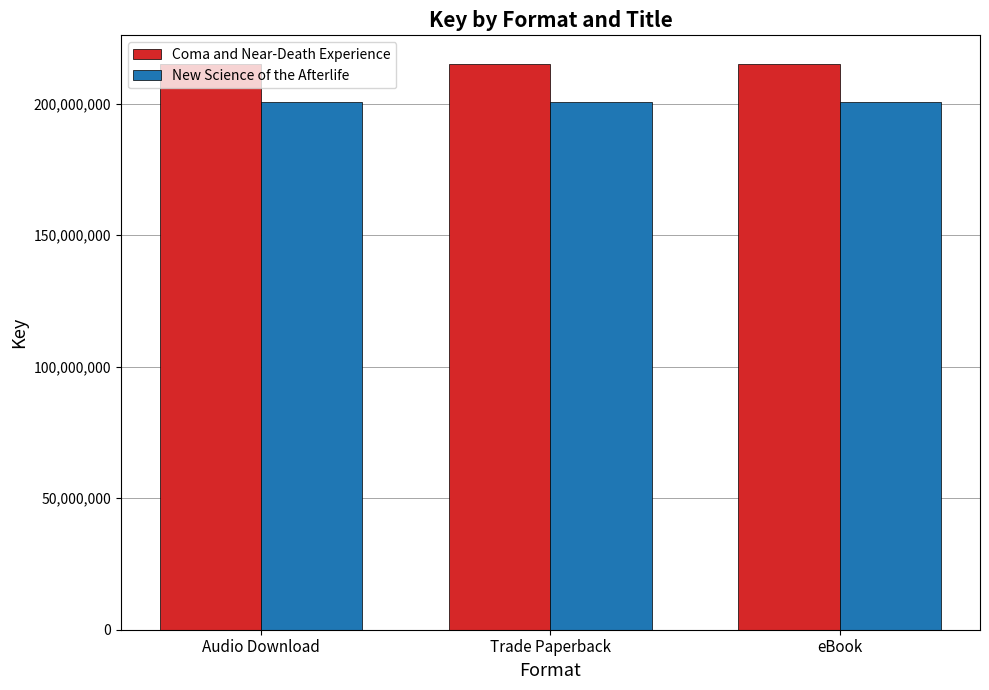

What is the average value of the Coma and Near-Death Experience series?

215229471